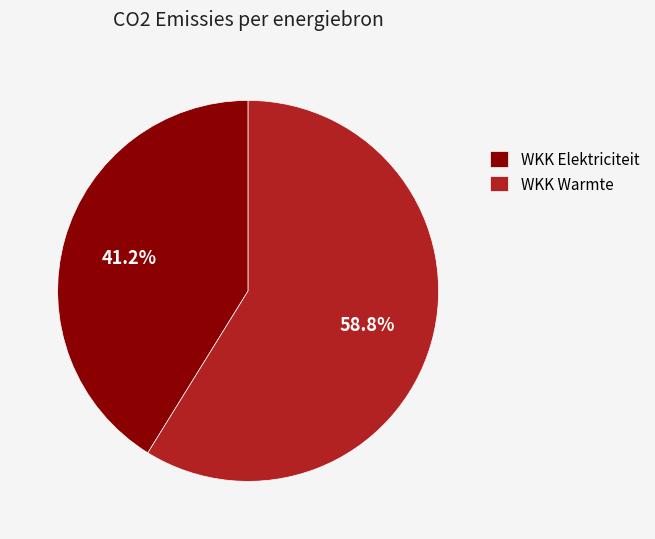

Which category has the biggest portion of the pie?

WKK Warmte